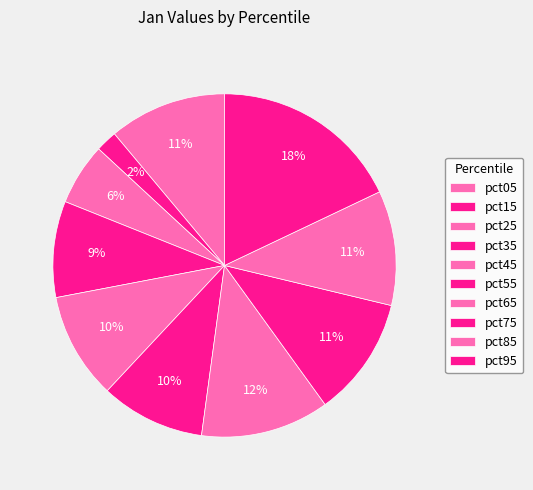

What percentage is the pct65 slice, to the nearest percent?

12%